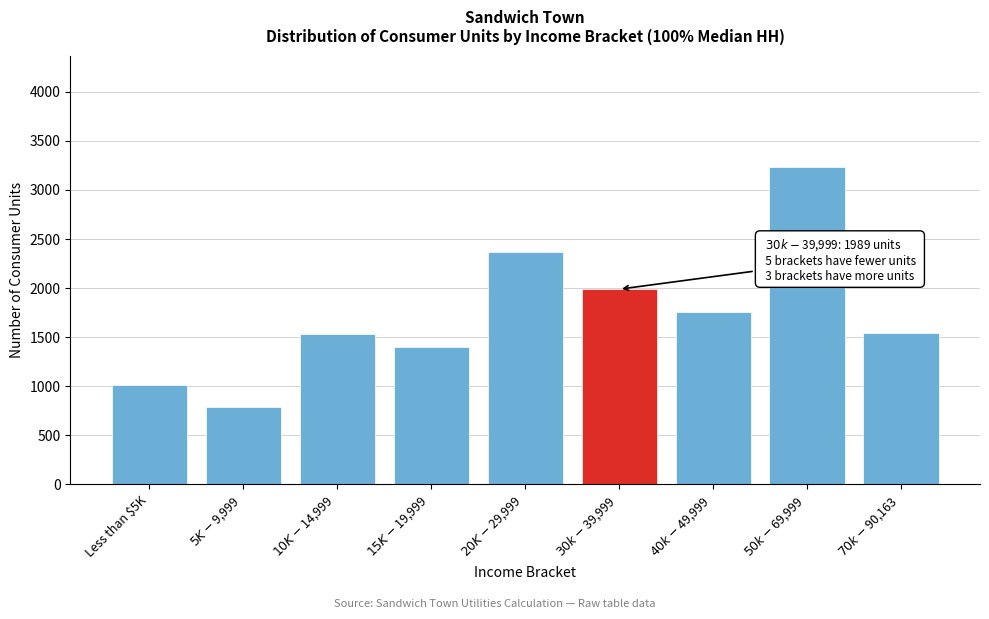

What is the difference between the maximum and minimum values?

2450.0